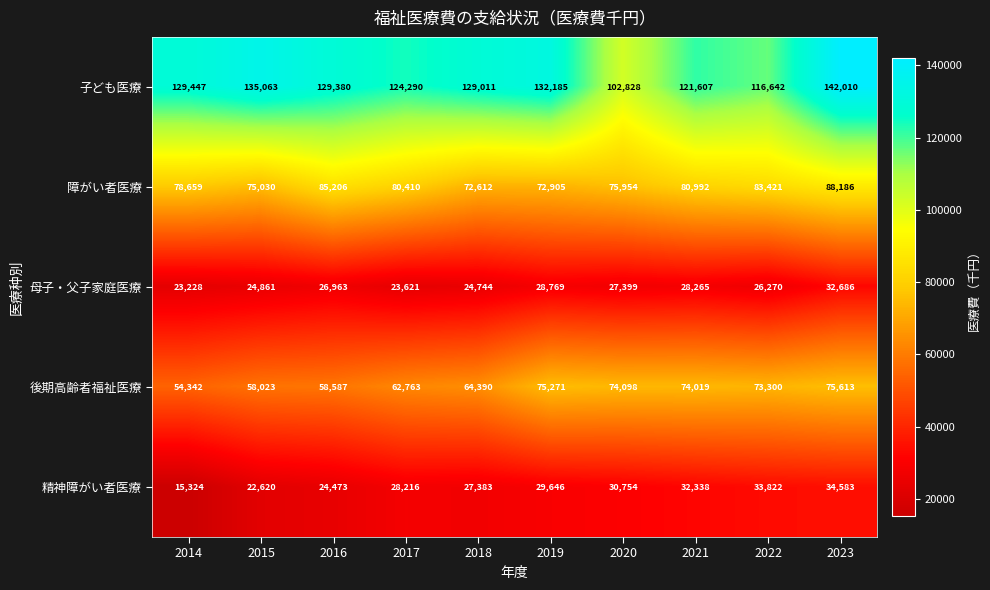

At 2020, list the series in order from largest to smallest.

子ども医療, 障がい者医療, 後期高齢者福祉医療, 精神障がい者医療, 母子・父子家庭医療